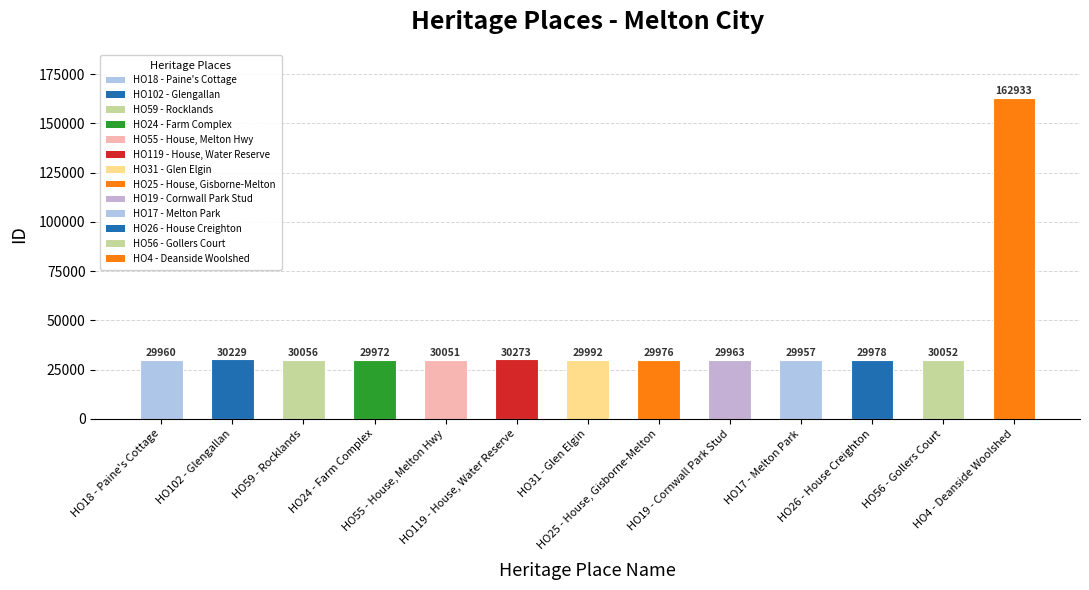

What is the sum of all values?

523392